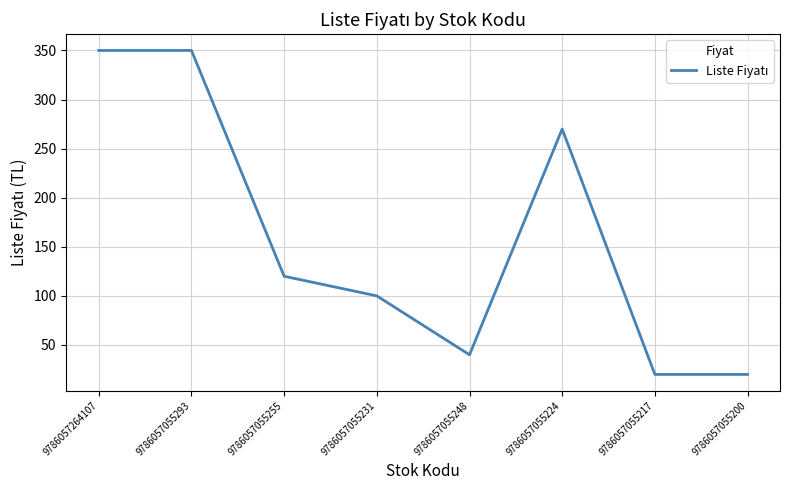

True or false: the data shows 20 at 9786057055200.

True